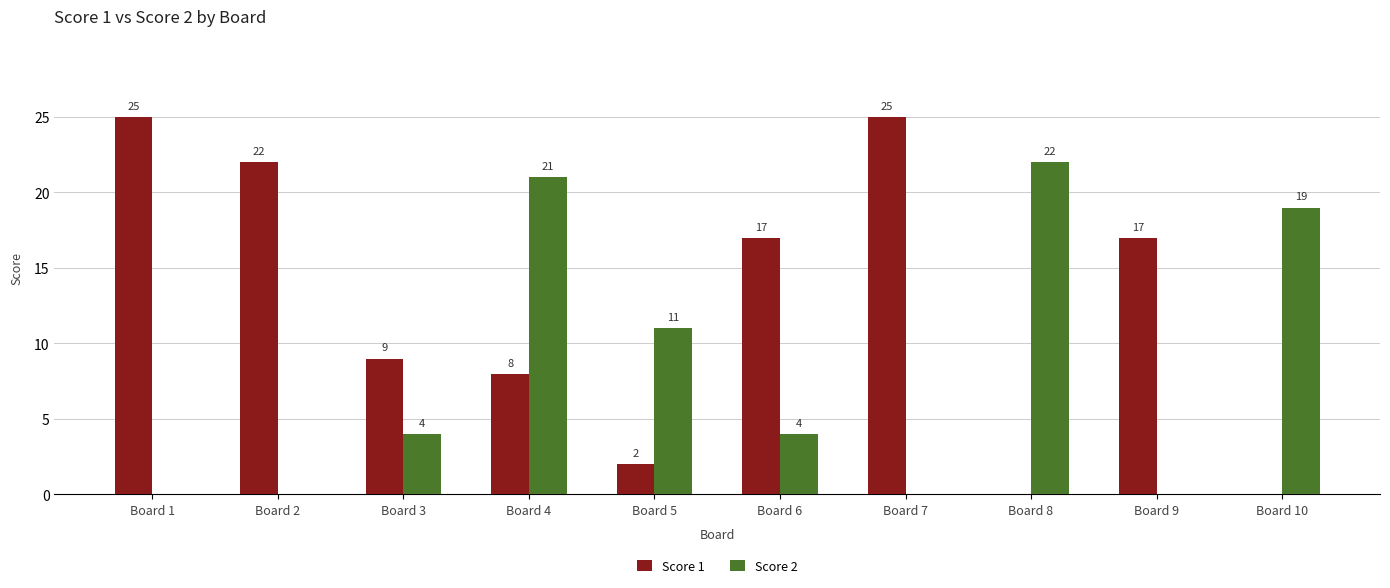

Reading right to left, list all the values displayed in this chart.

Score 1: Board 10=0	Board 9=17	Board 8=0	Board 7=25	Board 6=17	Board 5=2	Board 4=8	Board 3=9	Board 2=22	Board 1=25
Score 2: Board 10=19	Board 9=0	Board 8=22	Board 7=0	Board 6=4	Board 5=11	Board 4=21	Board 3=4	Board 2=0	Board 1=0